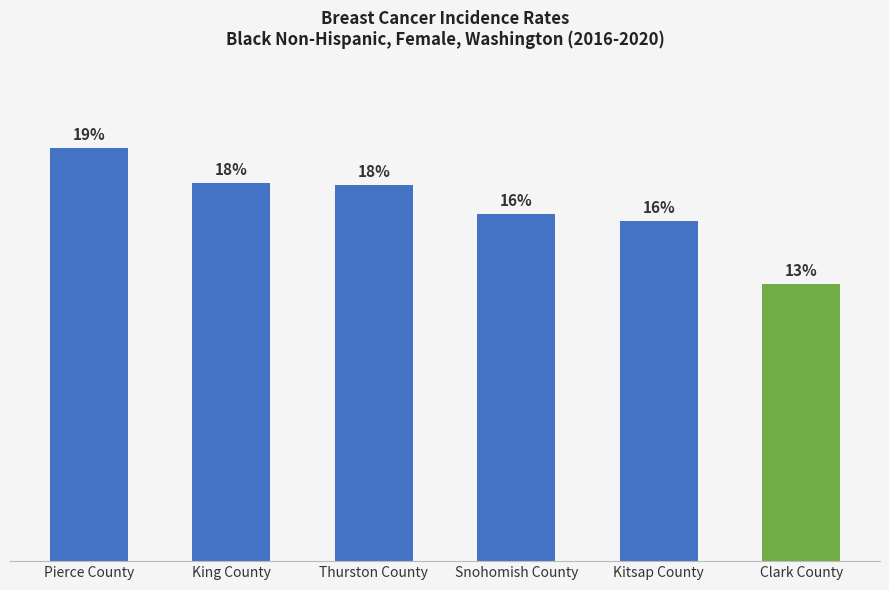

True or false: the data shows 108.6 at Kitsap County.

True